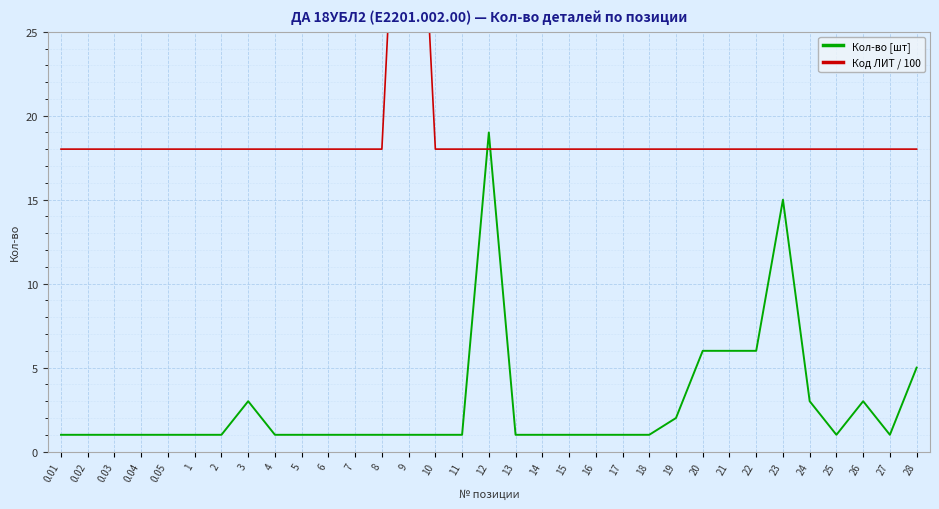

Rank the categories by Код ЛИТ / 100 value from lowest to highest.

0.01, 0.02, 0.03, 0.04, 0.05, 1, 2, 3, 4, 5, 6, 7, 8, 10, 11, 12, 13, 14, 15, 16, 17, 18, 19, 20, 21, 22, 23, 24, 25, 26, 27, 28, 9